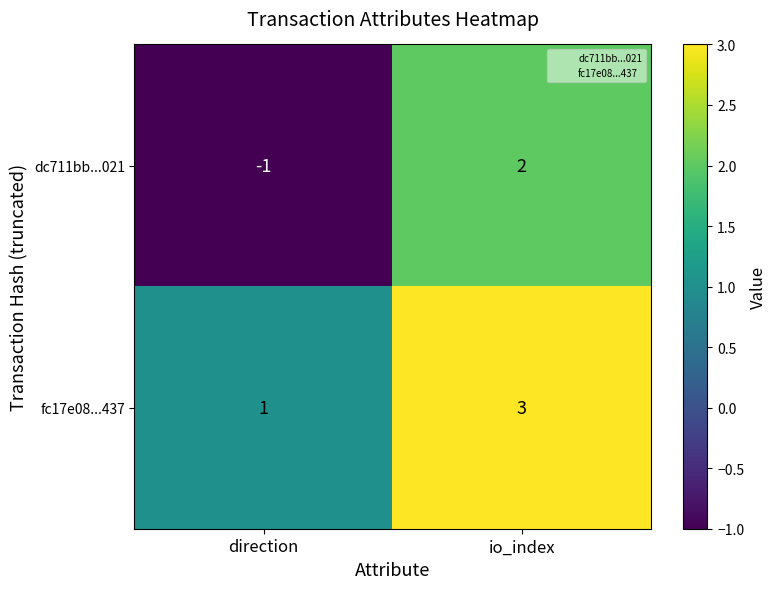

Reading right to left, extract all data points from this chart.

dc711bb...021: 2	-1
fc17e08...437: 3	1